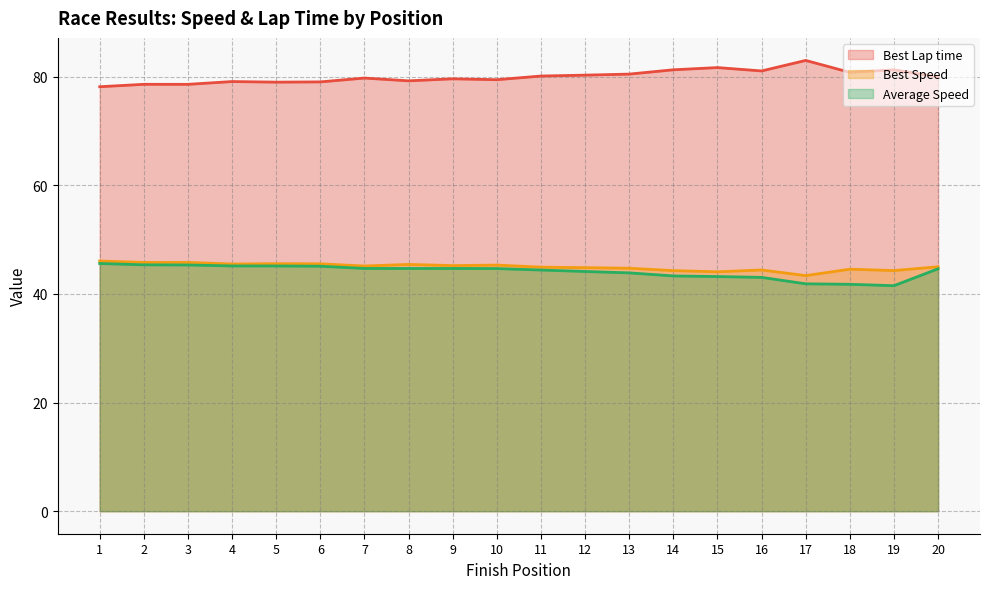

What is the minimum value shown in the chart?

41.5